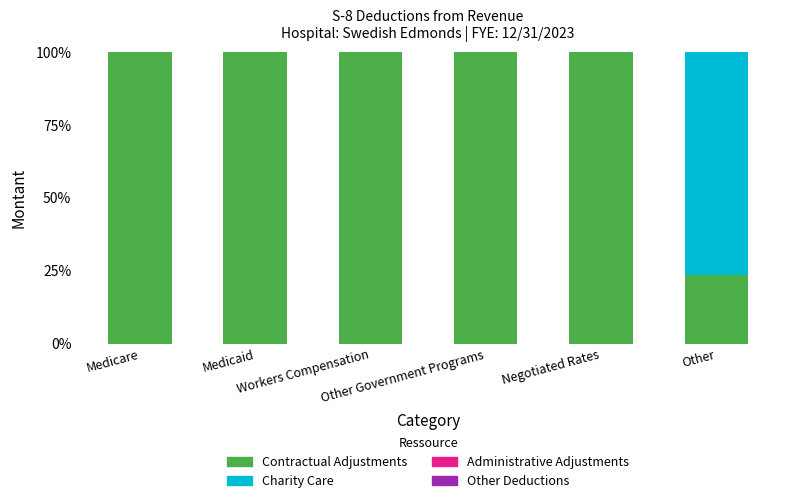

What is the highest value of the Contractual Adjustments series?

100.0